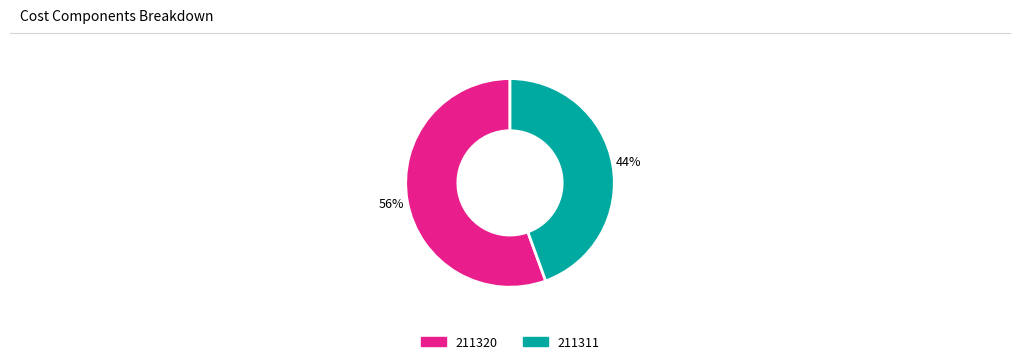

How many slices are in this pie chart?

2